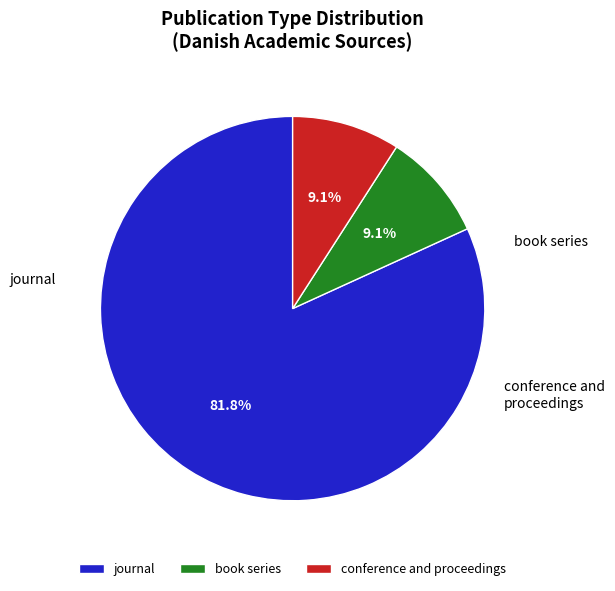

What portion of the pie excludes journal?

18.2%